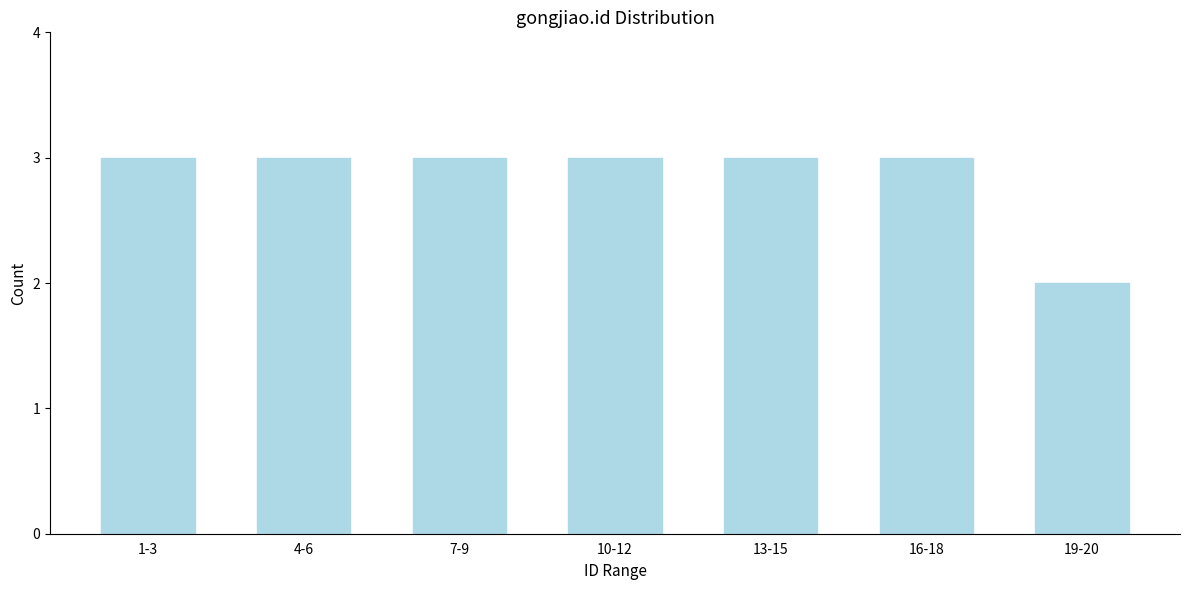

Reading right to left, transcribe all the data shown in this chart.

2	3	3	3	3	3	3